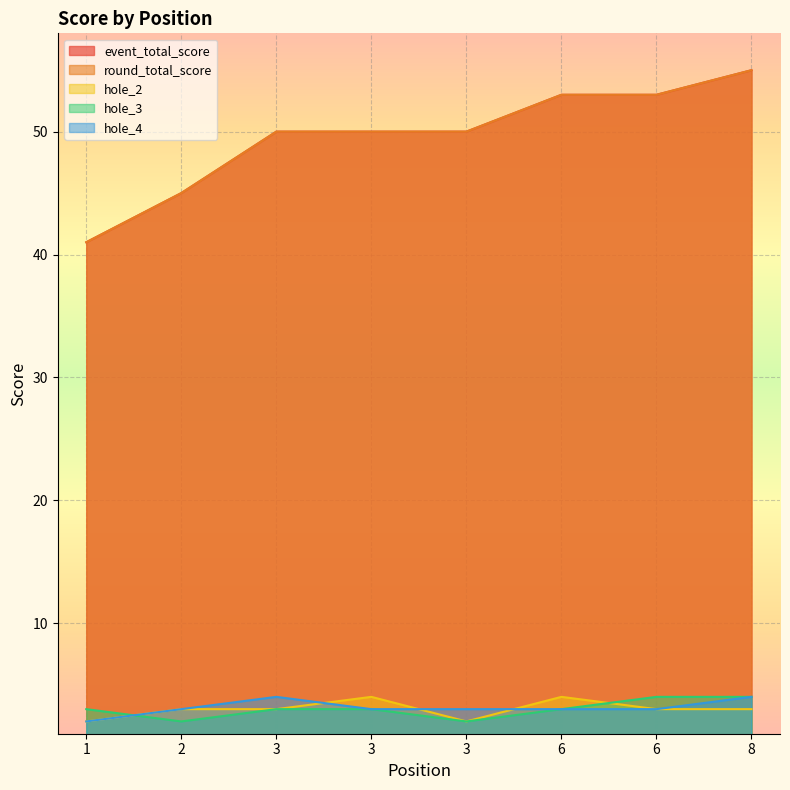

What are all the series names shown in the legend?

event_total_score, round_total_score, hole_2, hole_3, hole_4